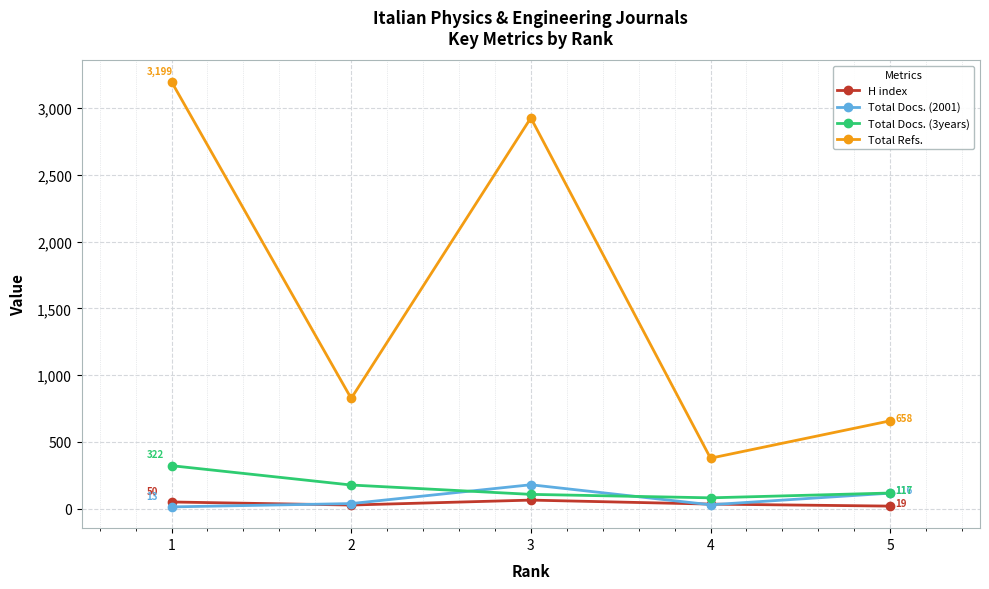

In Total Refs., how many points are higher than both neighbors (excluding endpoints)?

1